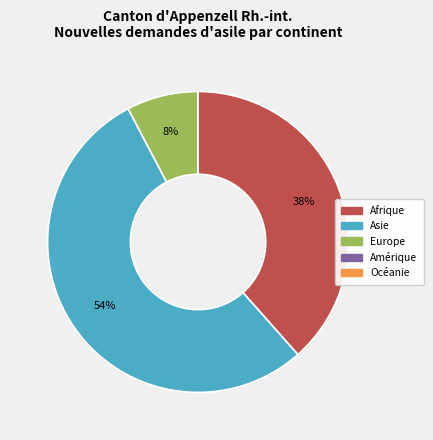

Is there any slice that represents more than half of the pie?

Yes